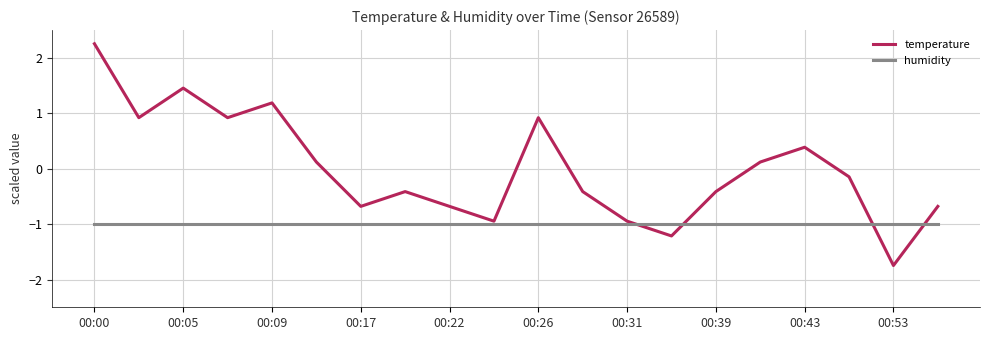

Which series has the largest total across all categories?

temperature